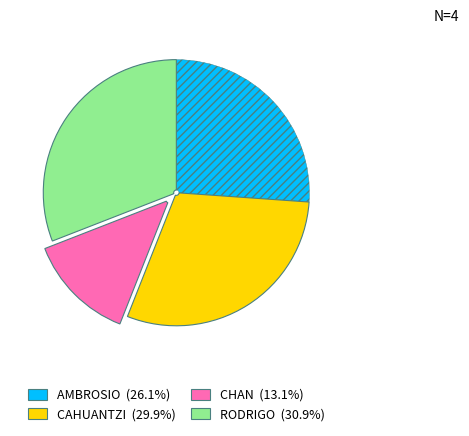

Is there a majority slice in this chart?

No